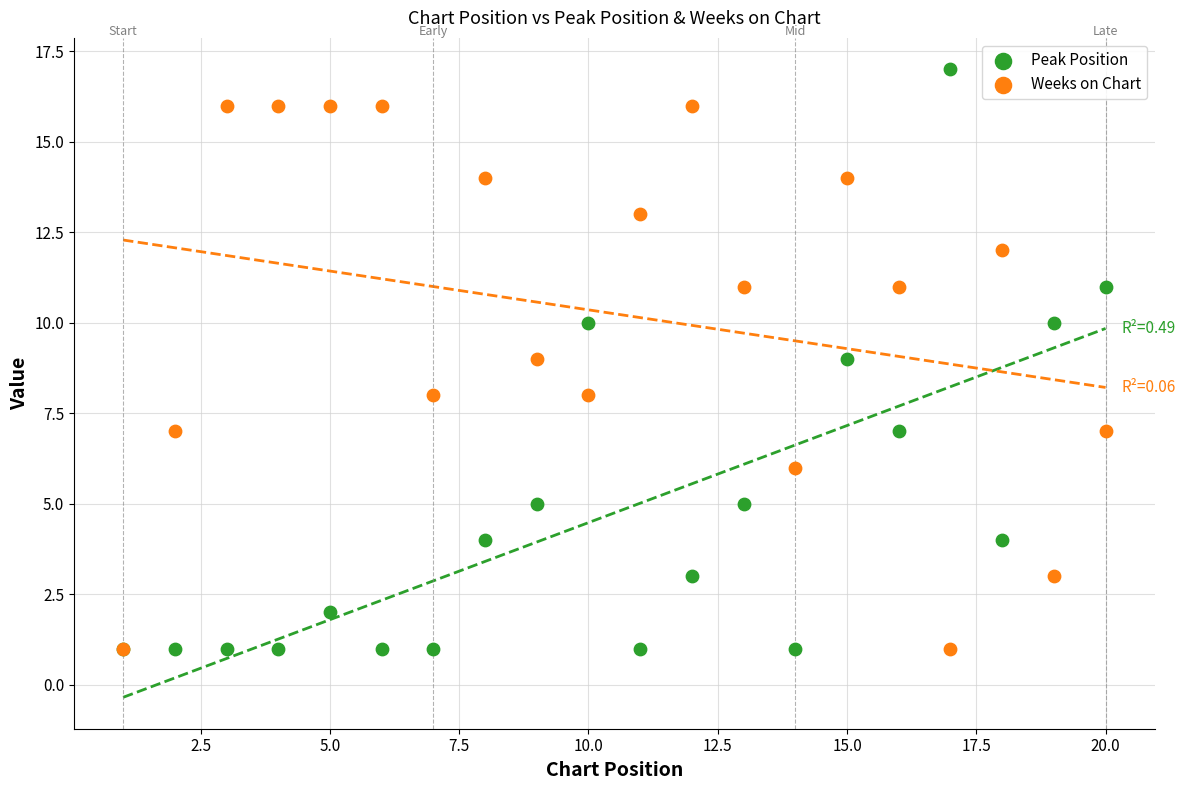

What are all the series names shown in the legend?

Peak Position, Weeks on Chart